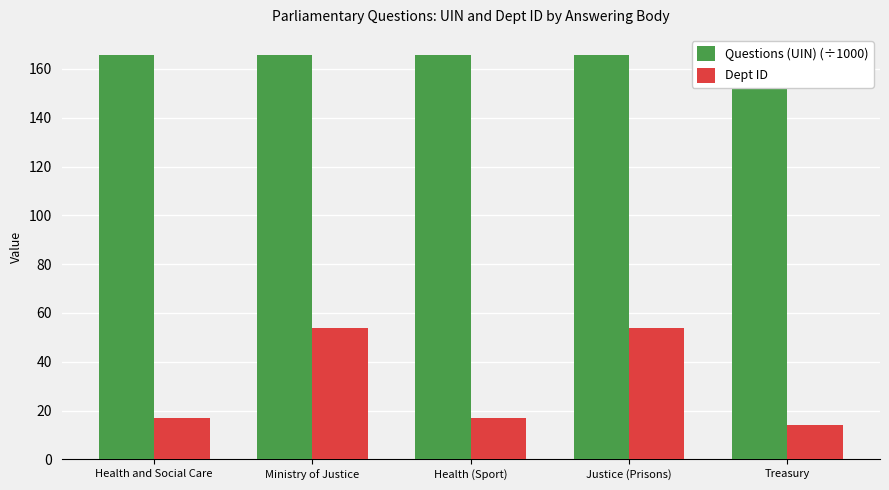

What is the minimum value shown in the chart?

14.0